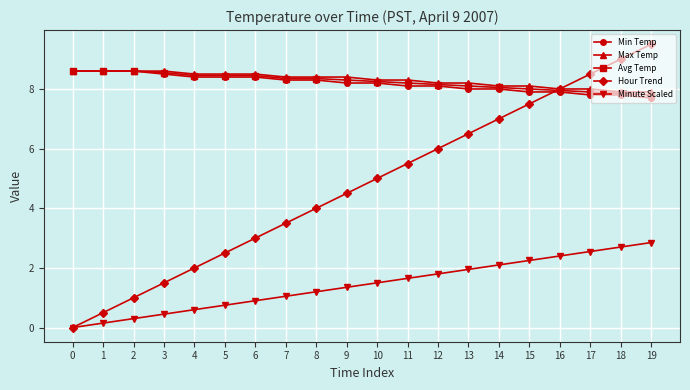

After their last crossing, which series has the higher values: Hour Trend or Avg Temp?

Hour Trend